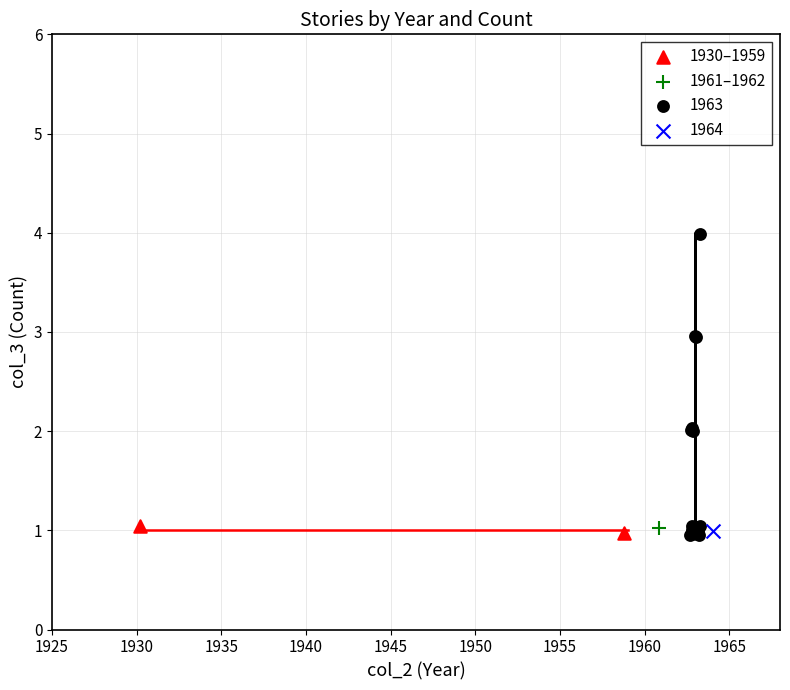

What are all the series names shown in the legend?

1930–1959, 1961–1962, 1963, 1964